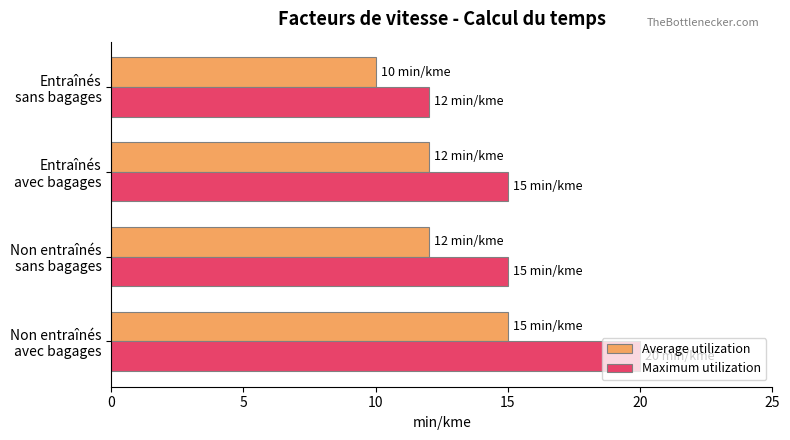

Rank the series by their maximum value, from lowest to highest.

Average utilization, Maximum utilization